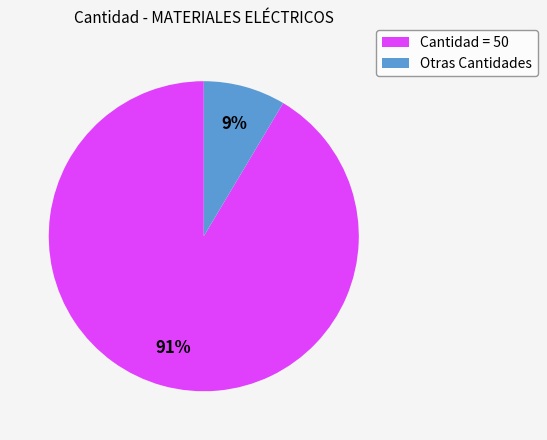

To the nearest percent, what is the average slice percentage?

50%